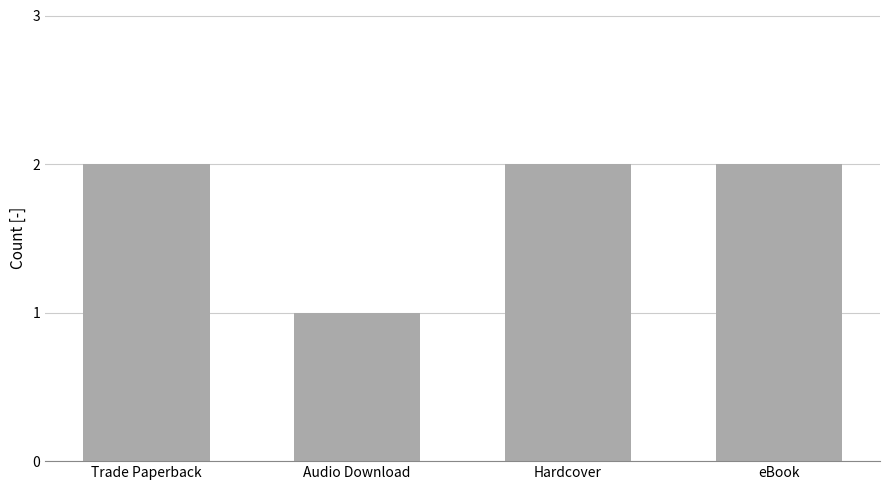

True or false: the data shows 3 at Trade Paperback.

False